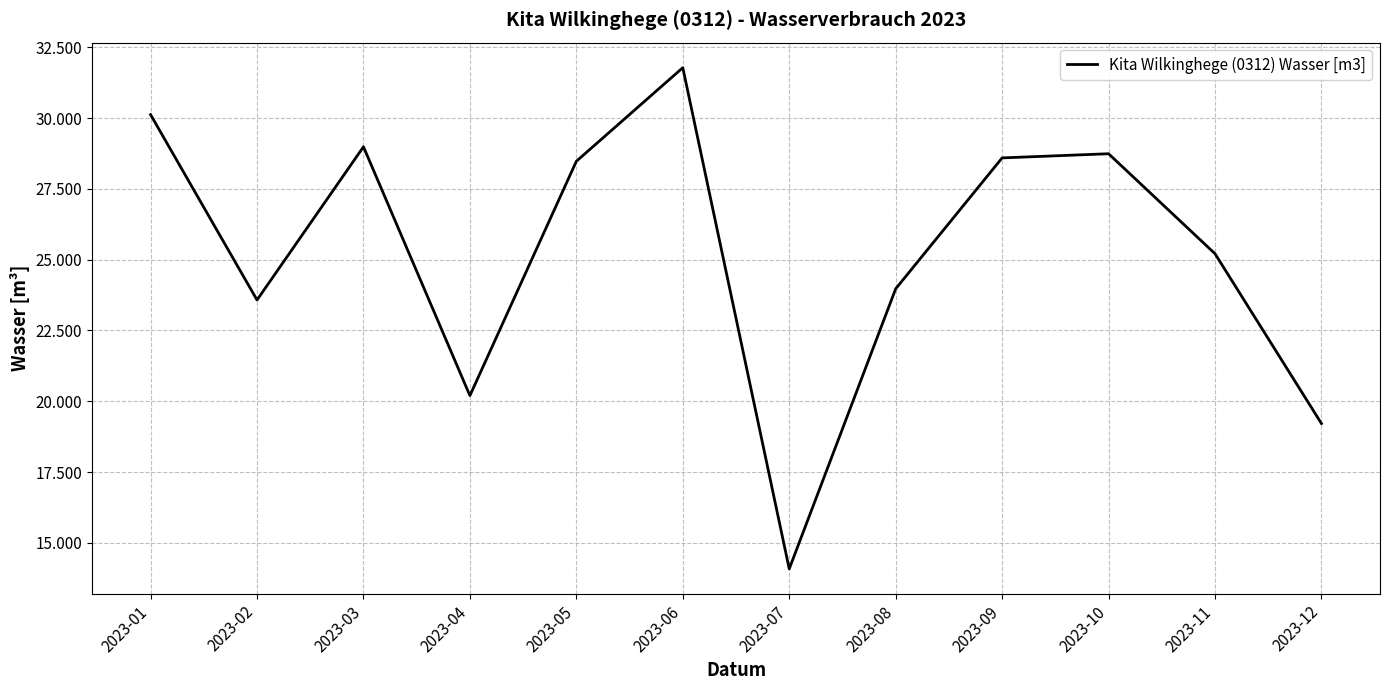

Does the chart have visible grid lines?

Yes